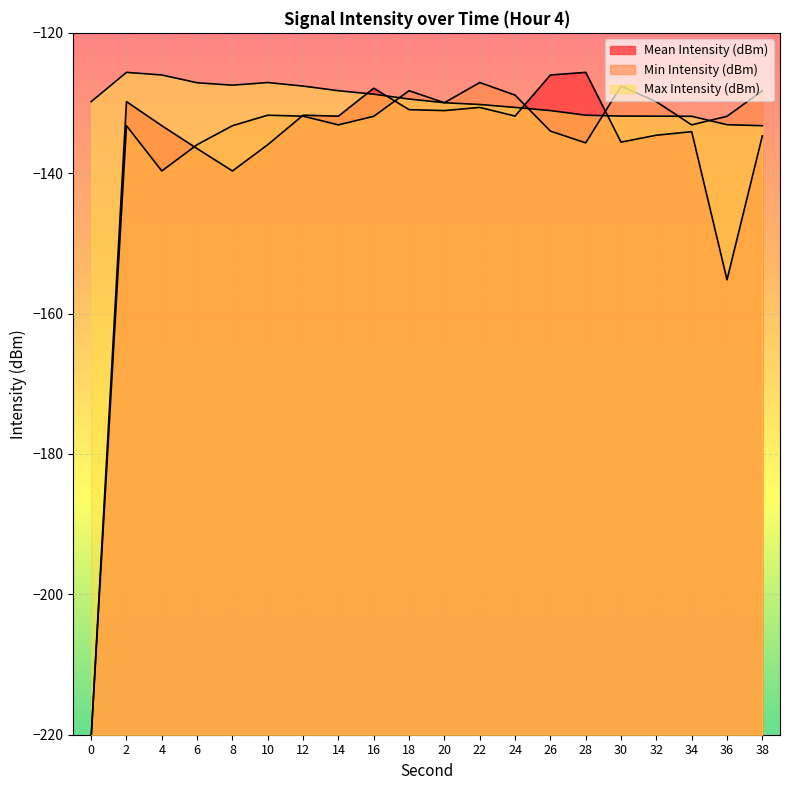

Rank the series by their average value, from highest to lowest.

Max Intensity (dBm), Min Intensity (dBm), Mean Intensity (dBm)